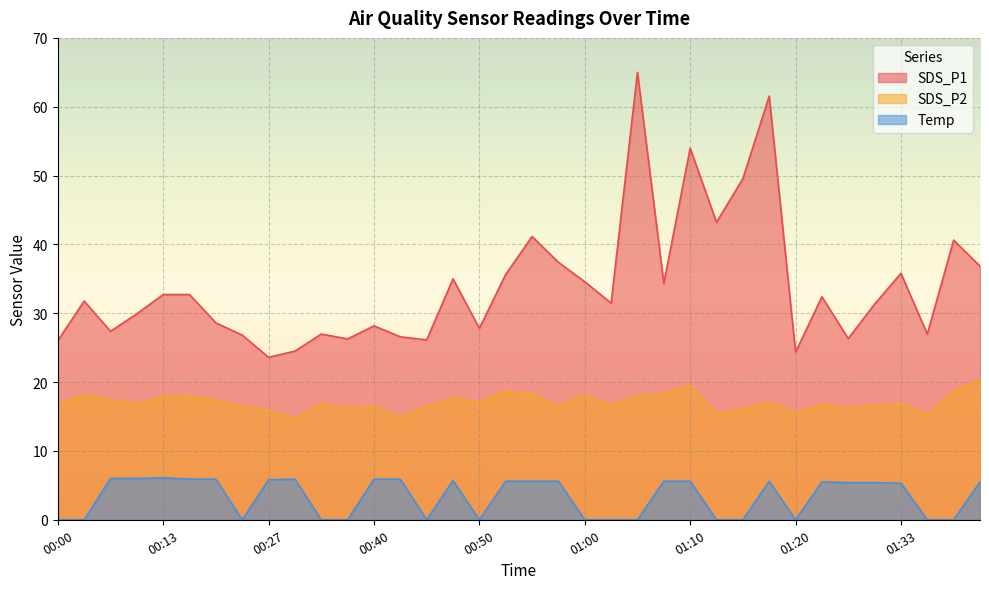

How many lines are shown in the chart?

3